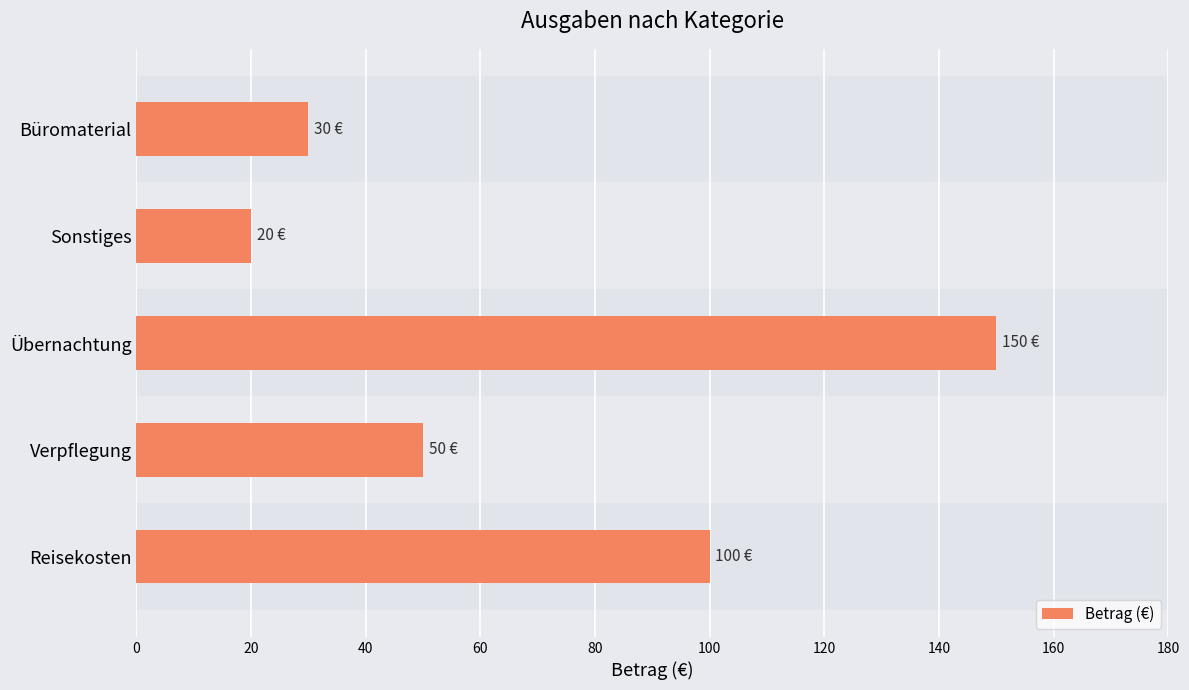

Reading top to bottom, list all the values displayed in this chart.

30	20	150	50	100